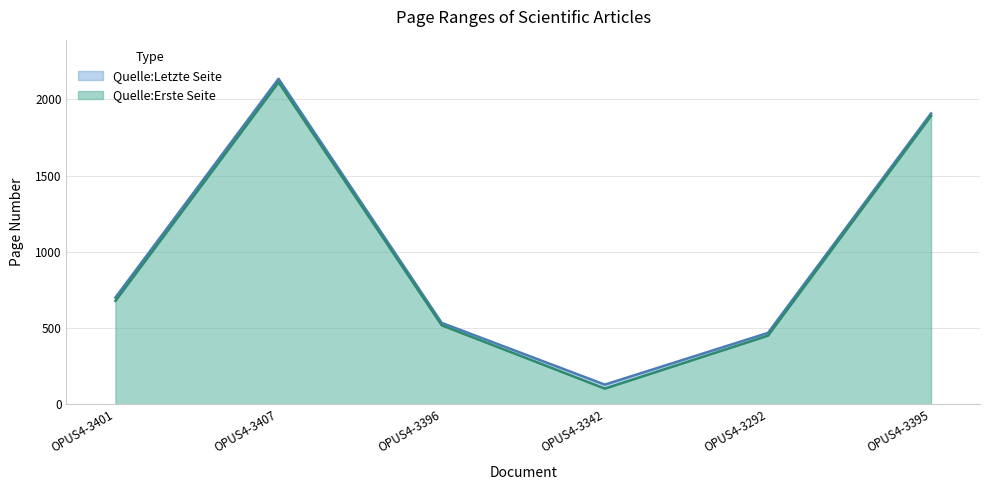

Reading right to left, extract all data points from this chart.

Quelle:Erste Seite: OPUS4-3395=1892	OPUS4-3292=451	OPUS4-3342=104	OPUS4-3396=519	OPUS4-3407=2112	OPUS4-3401=679
Quelle:Letzte Seite: OPUS4-3395=1908	OPUS4-3292=469	OPUS4-3342=130	OPUS4-3396=535	OPUS4-3407=2135	OPUS4-3401=701